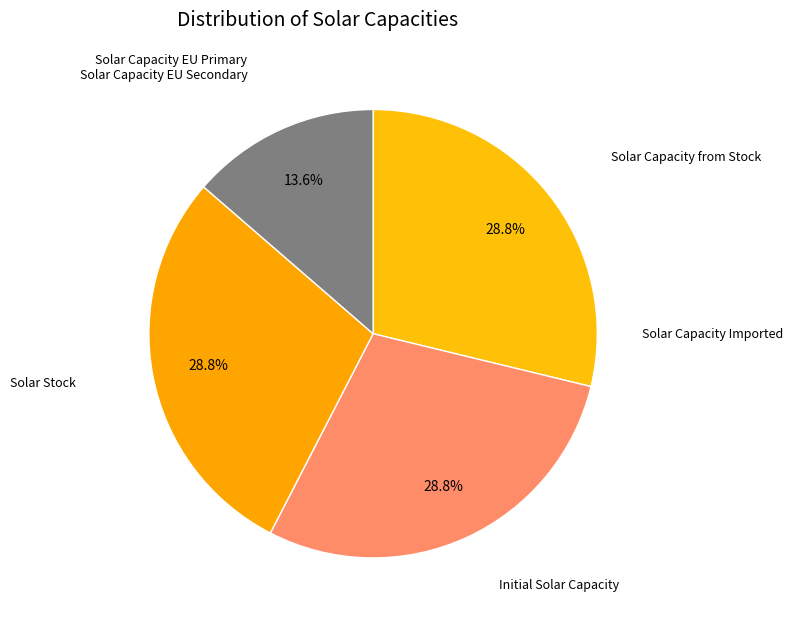

Is there any slice that represents more than half of the pie?

No